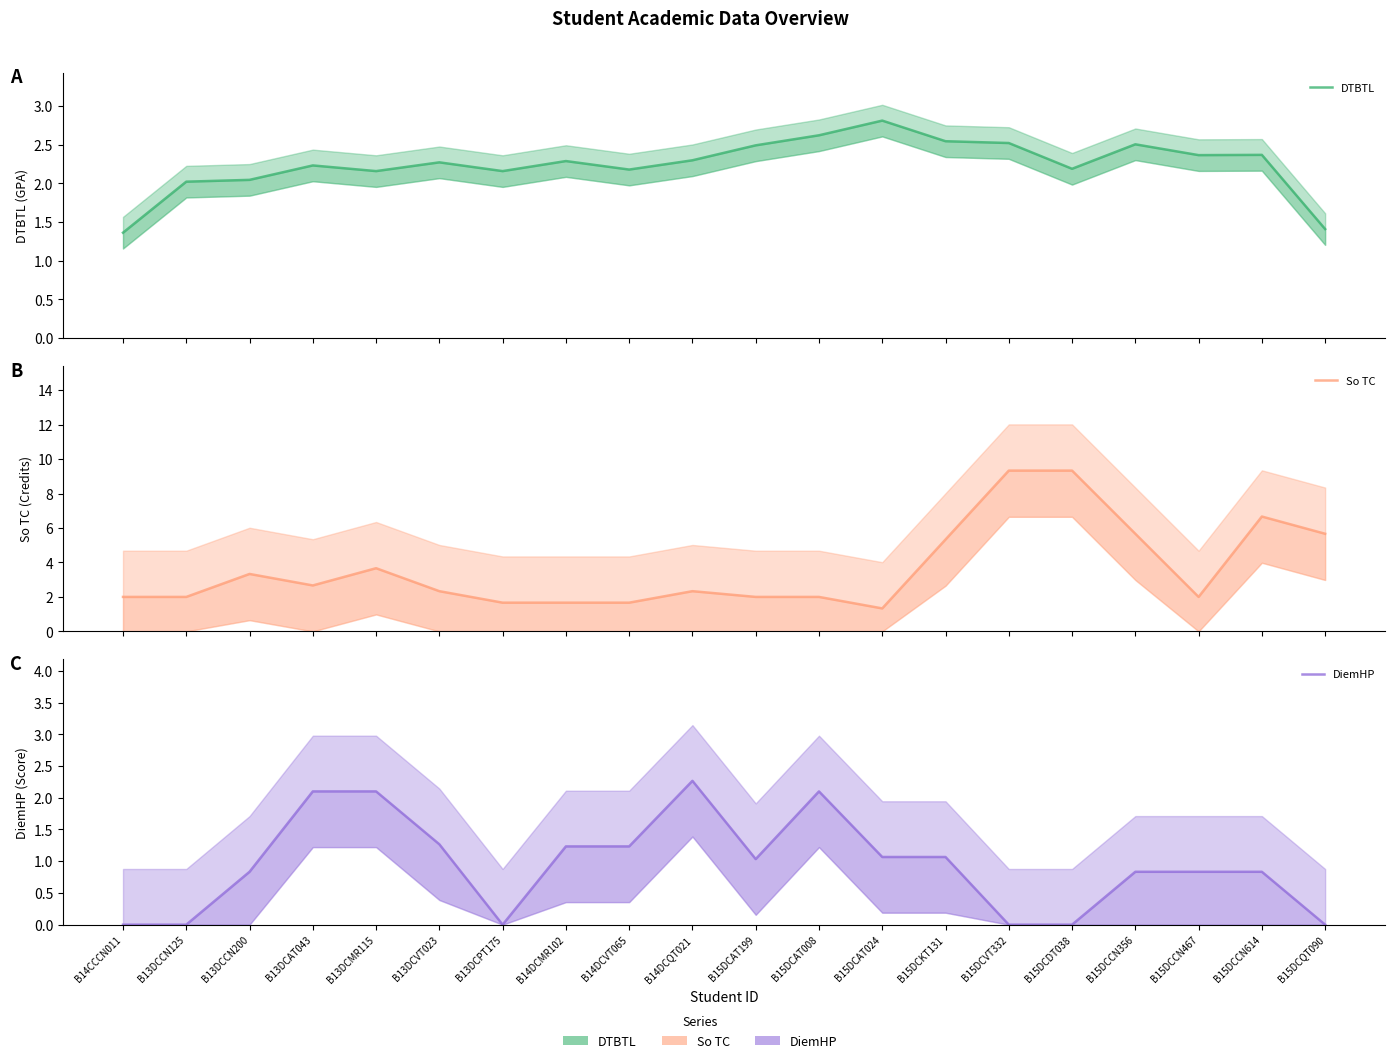

True or false: So TC and DiemHP intersect in this chart.

True